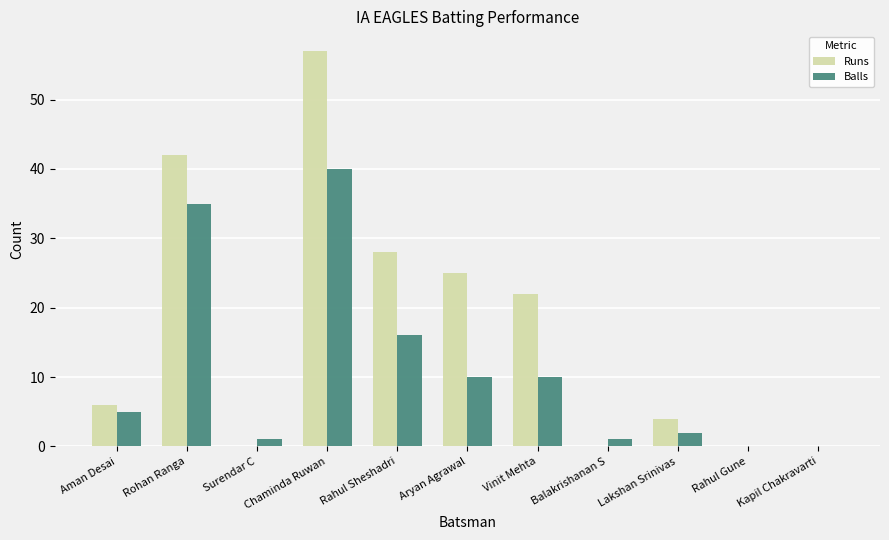

Where is Balls nearest to the value 20?

Rahul Sheshadri